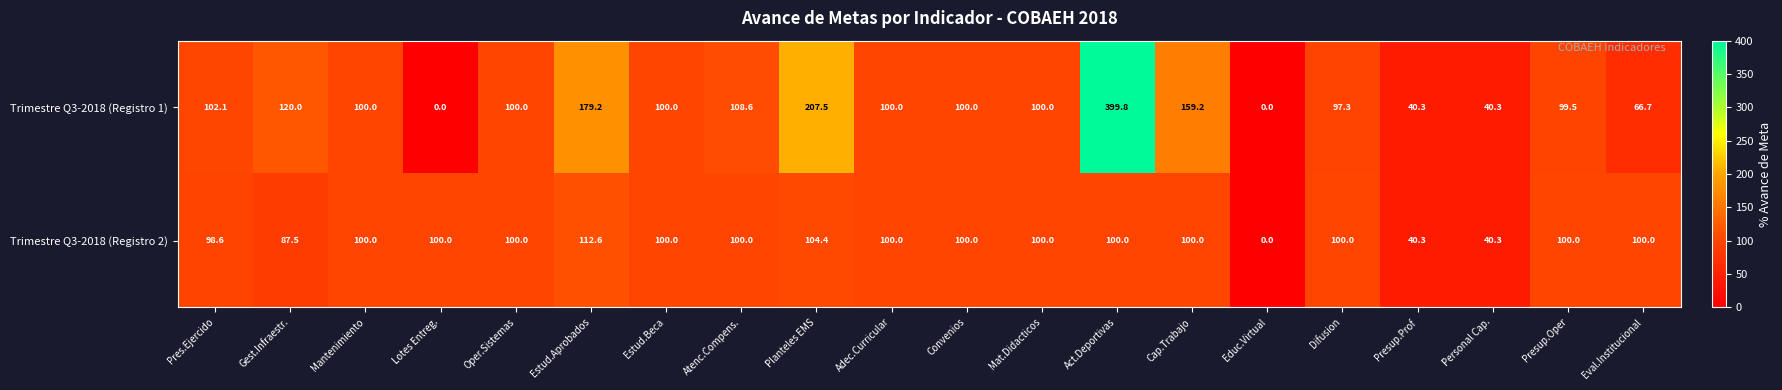

The value of Trimestre Q3-2018 (Registro 1) at Estud.Aprobados is 240.0. True or false?

False